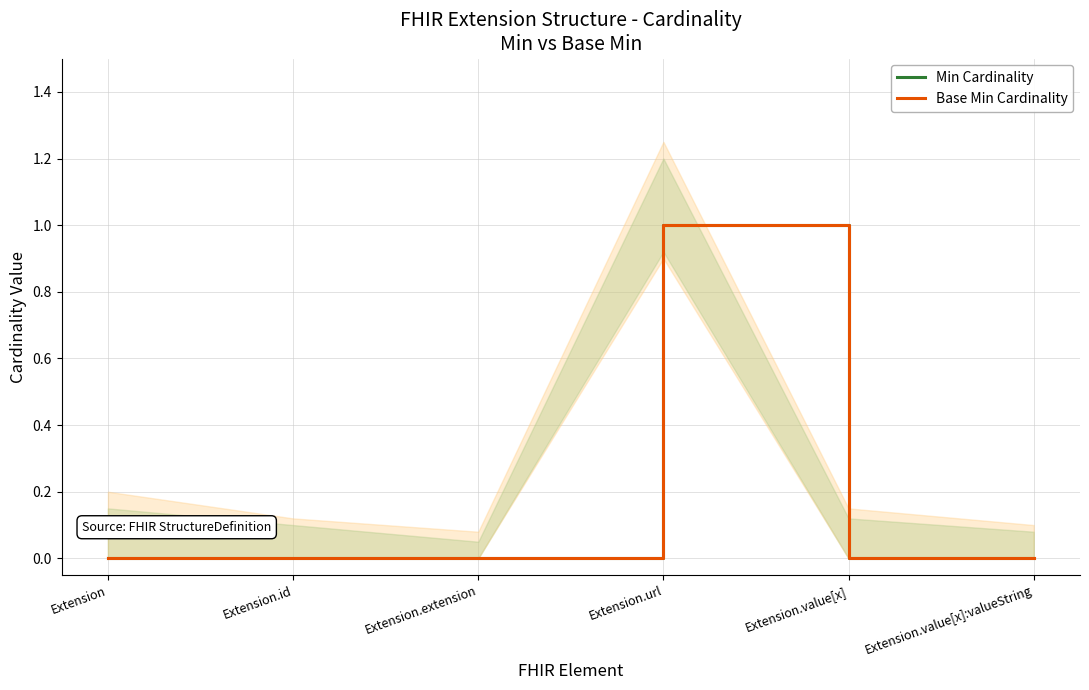

Reading left to right, transcribe all the data shown in this chart.

Min Cardinality: 0	0	0	1	0	0
Base Min Cardinality: 0	0	0	1	0	0